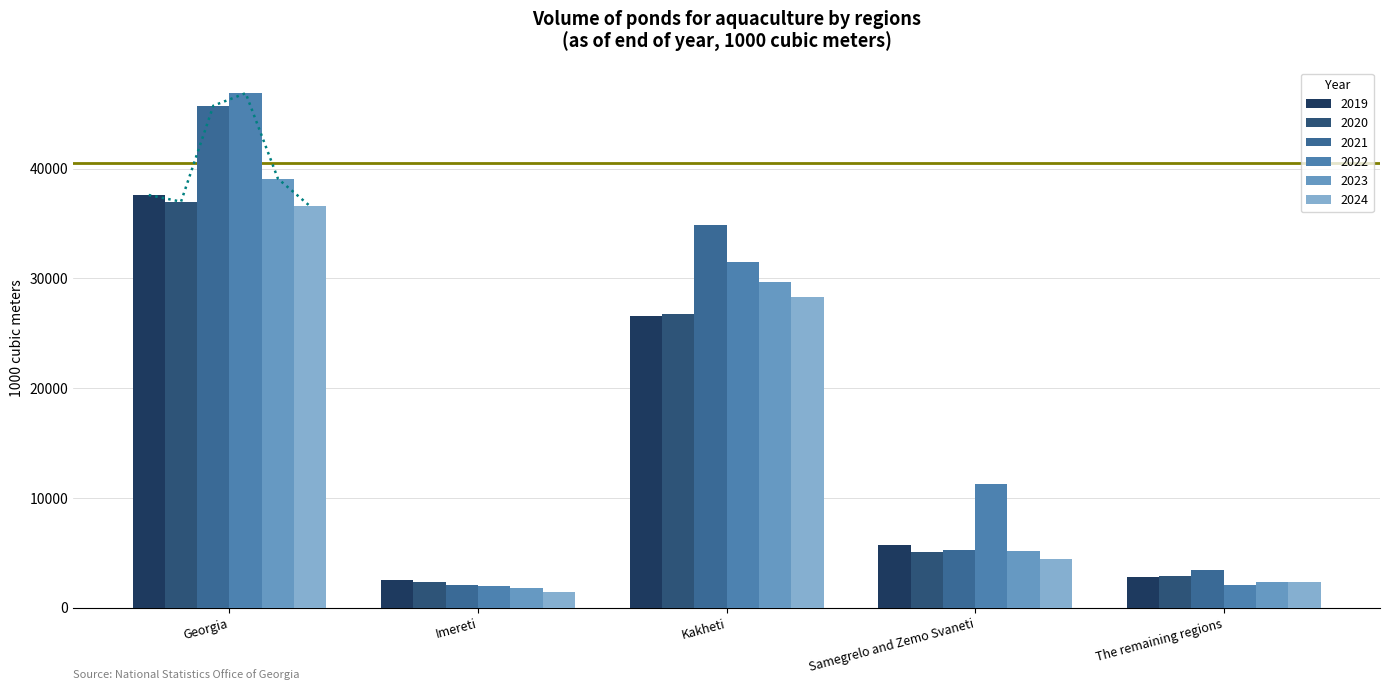

At which label does 2022 reach its minimum?

Imereti